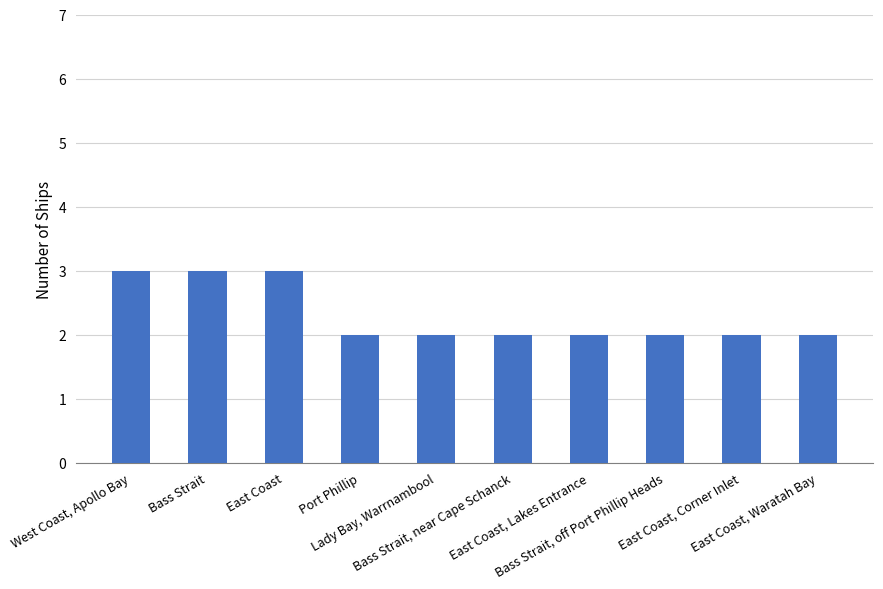

What is the label of the 3rd bar from the left?

East Coast